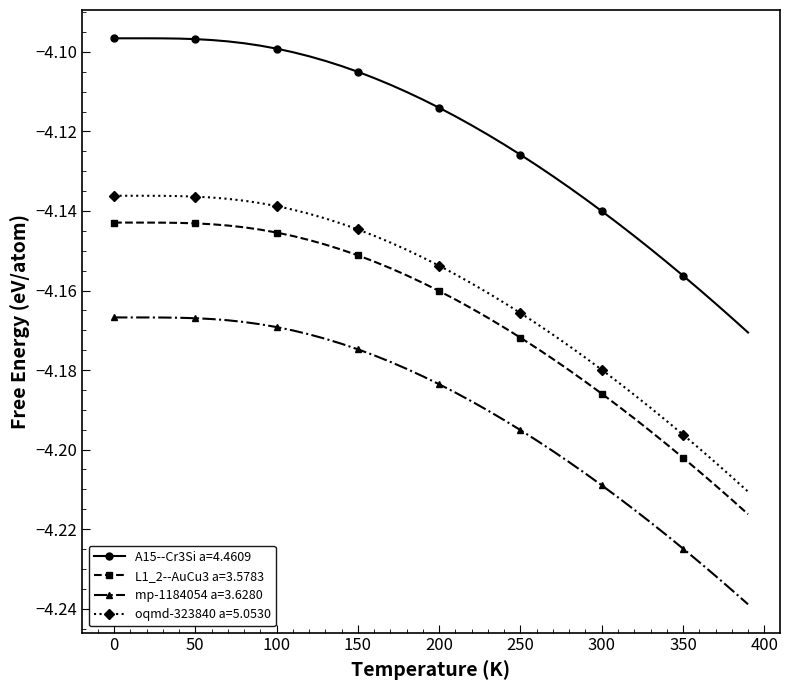

True or false: oqmd-323840 a=5.0530 and A15--Cr3Si a=4.4609 cross at least once.

False